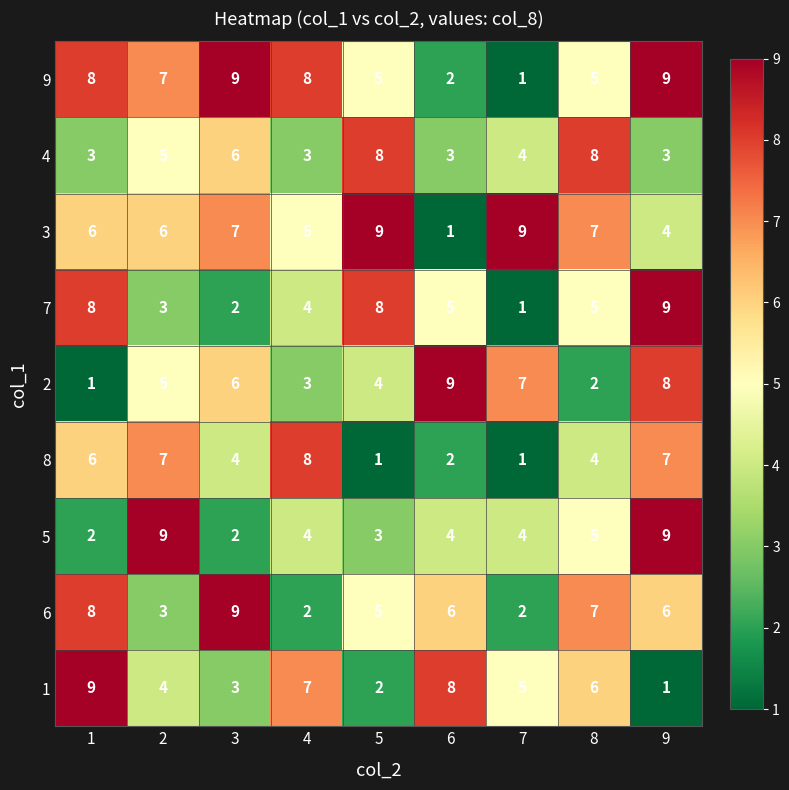

What is the spread (max minus min) of values at 7?

8